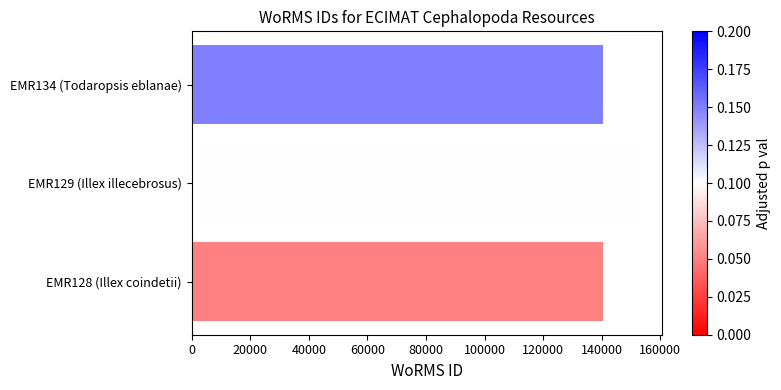

What is the sum of all values?

434333